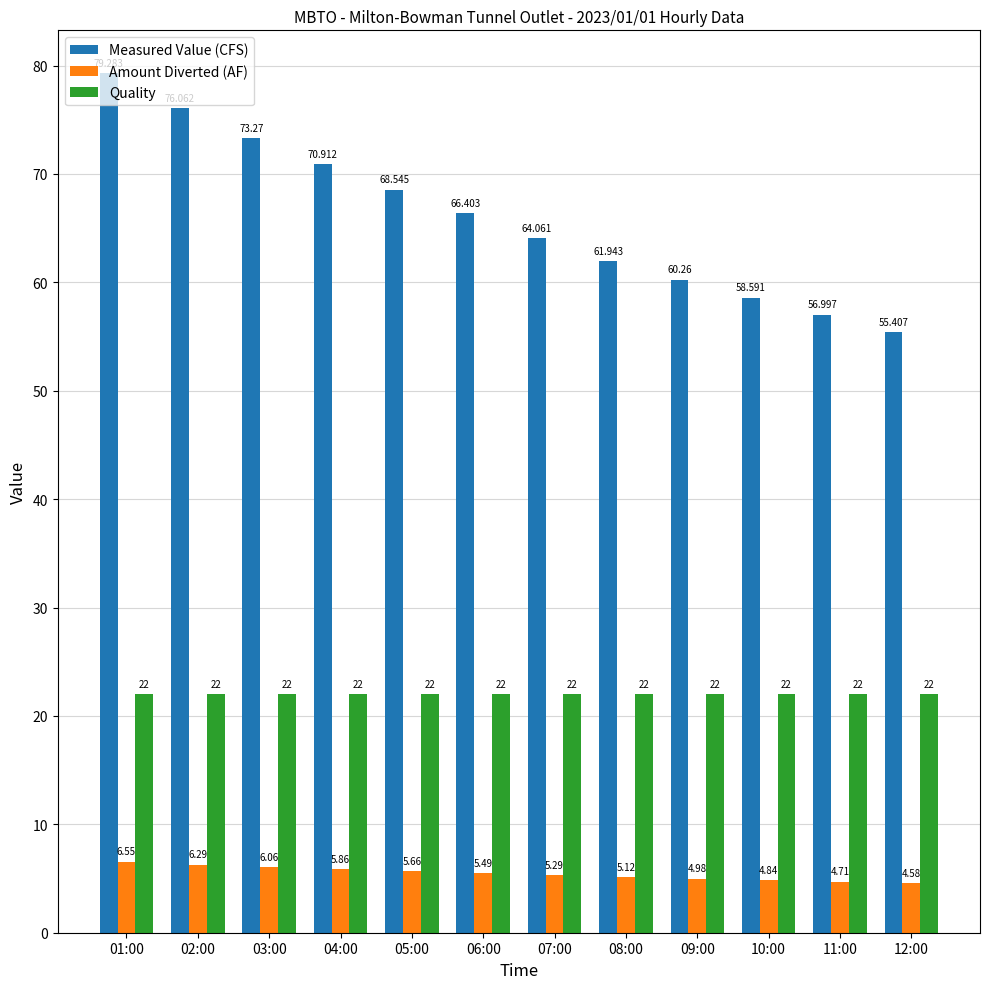

Which series has the largest total across all categories?

Measured Value (CFS)